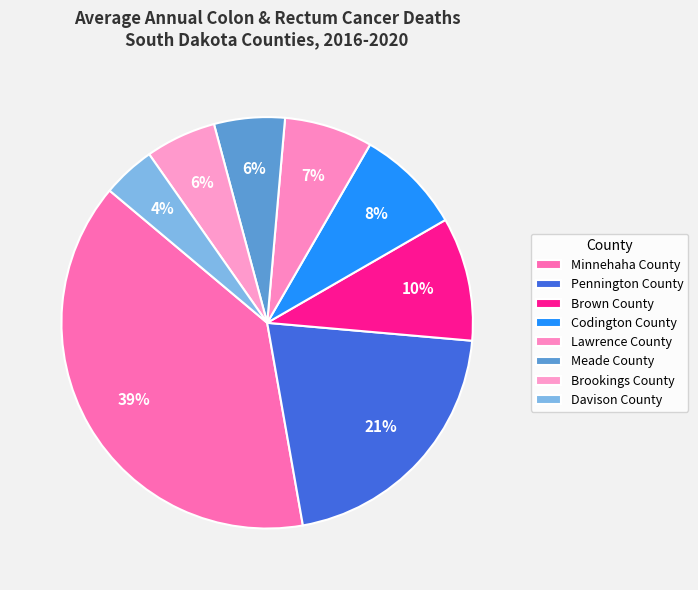

What portion of the pie excludes Brown County?

90.3%